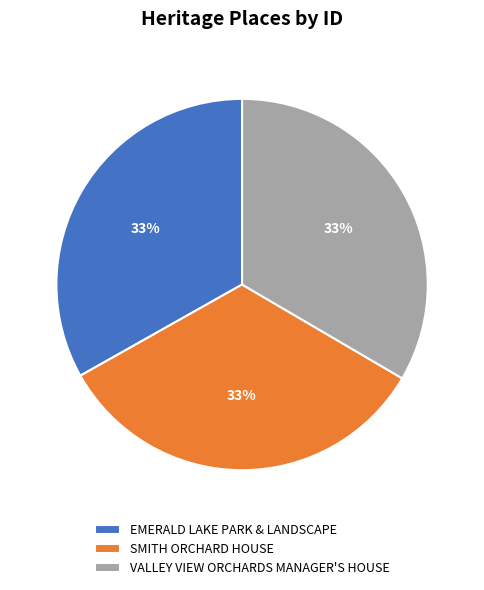

Approximately how many times larger is the value at EMERALD LAKE PARK & LANDSCAPE compared to SMITH ORCHARD HOUSE?

1.0